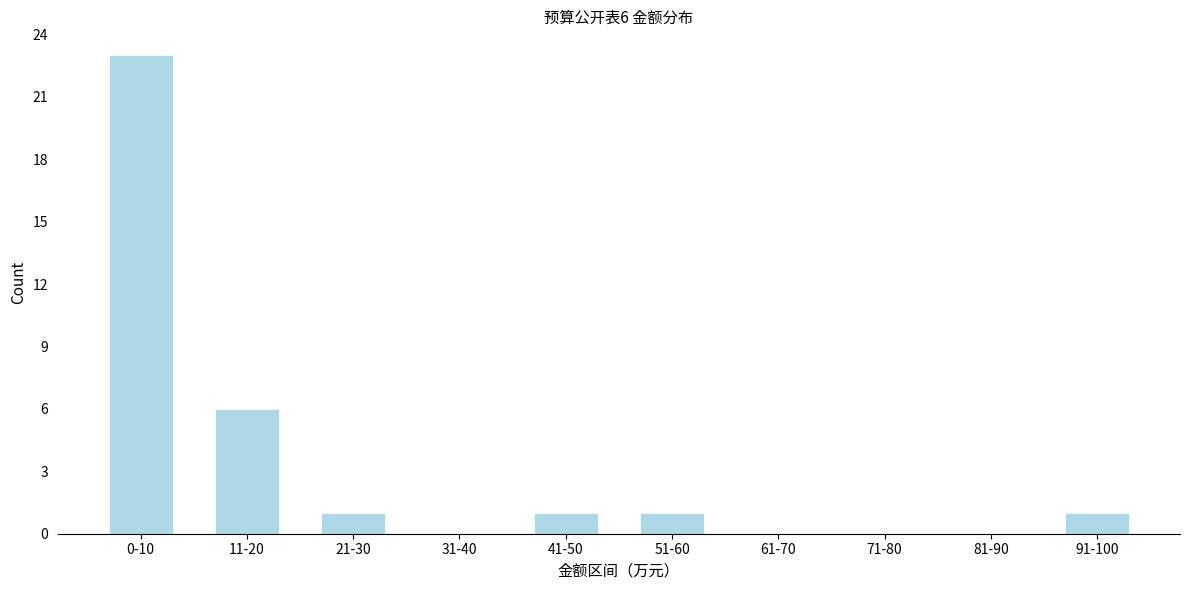

Reading left to right, extract all data points from this chart.

0-10=23	11-20=6	21-30=1	31-40=0	41-50=1	51-60=1	61-70=0	71-80=0	81-90=0	91-100=1